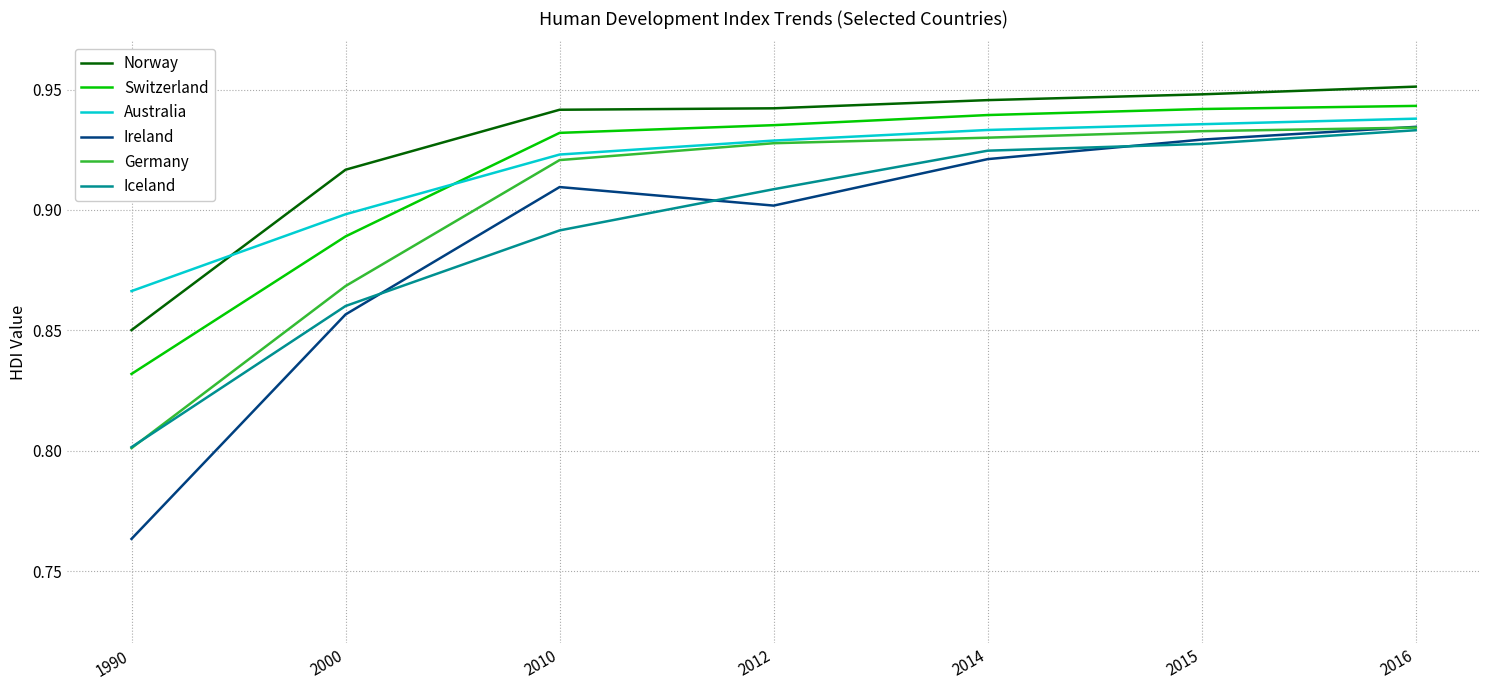

Between 2012 and 2016, which series saw the biggest shift?

Ireland